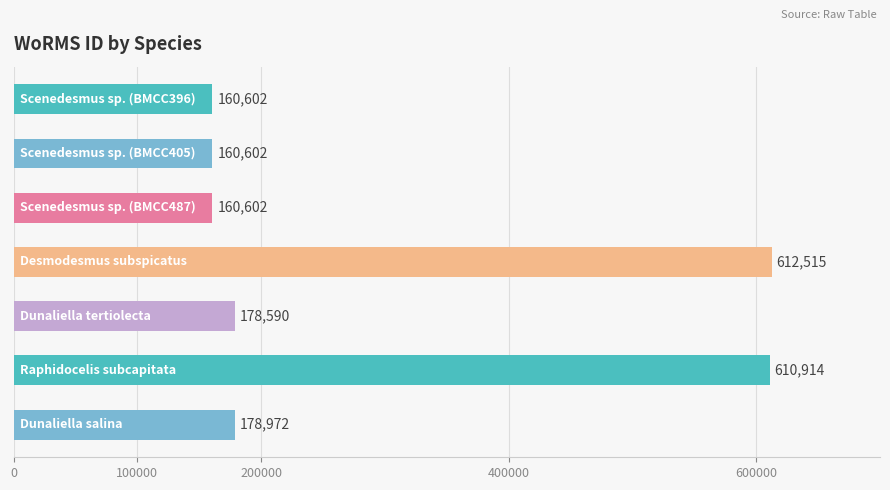

Are the bars grouped side by side (vs. stacked)?

No